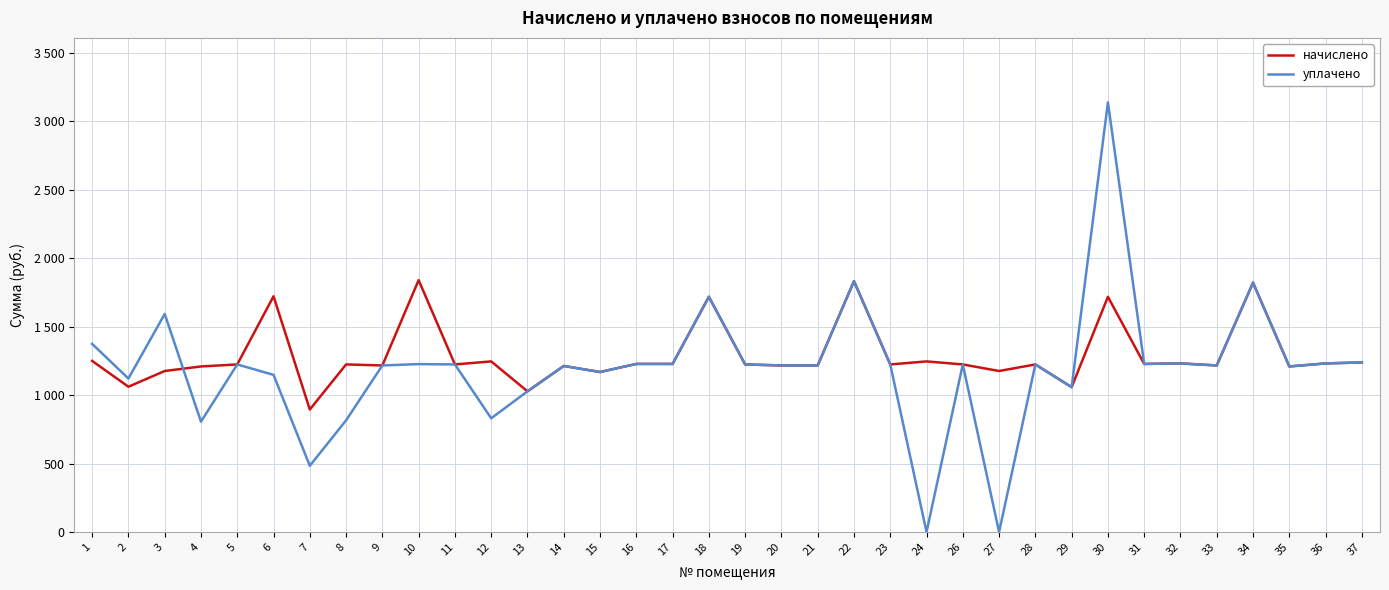

At 16, list the series in order from largest to smallest.

начислено, уплачено